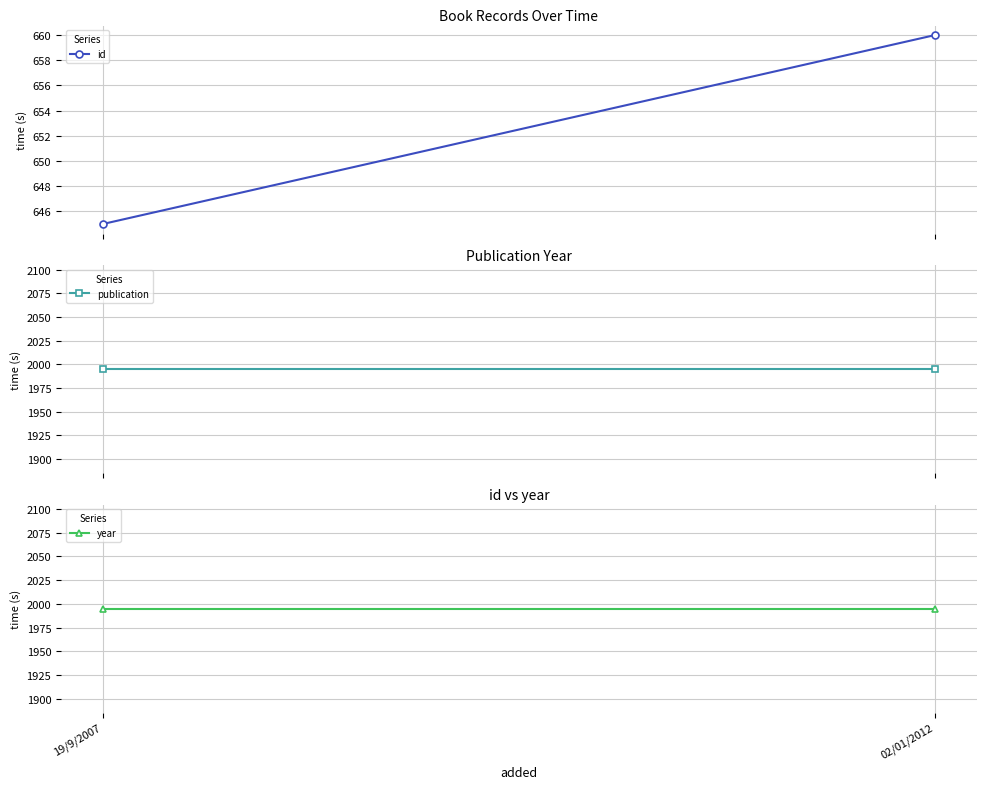

List the series in order of their peak value, lowest first.

id, publication, year